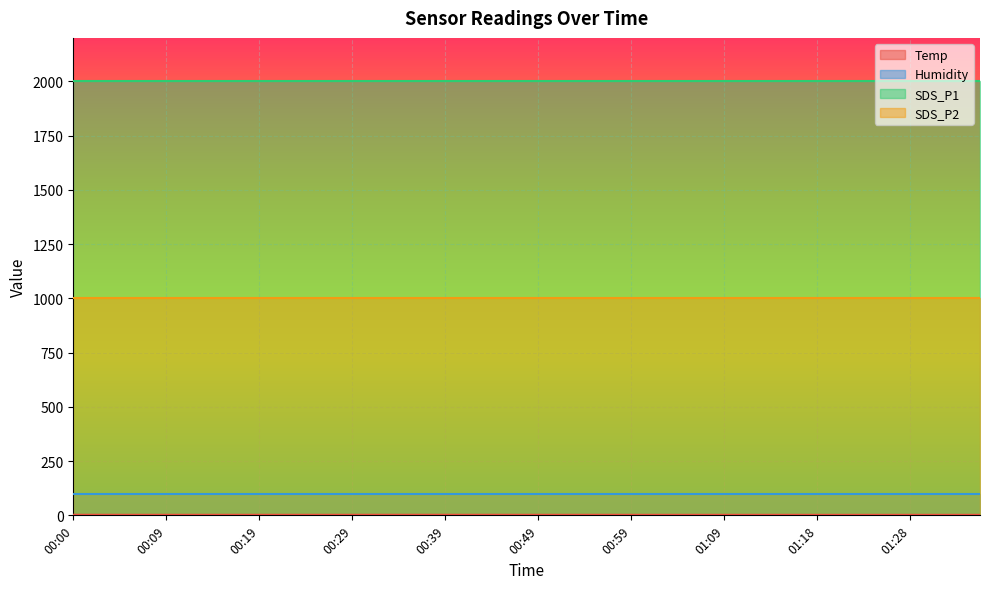

True or false: Humidity and SDS_P2 intersect in this chart.

False